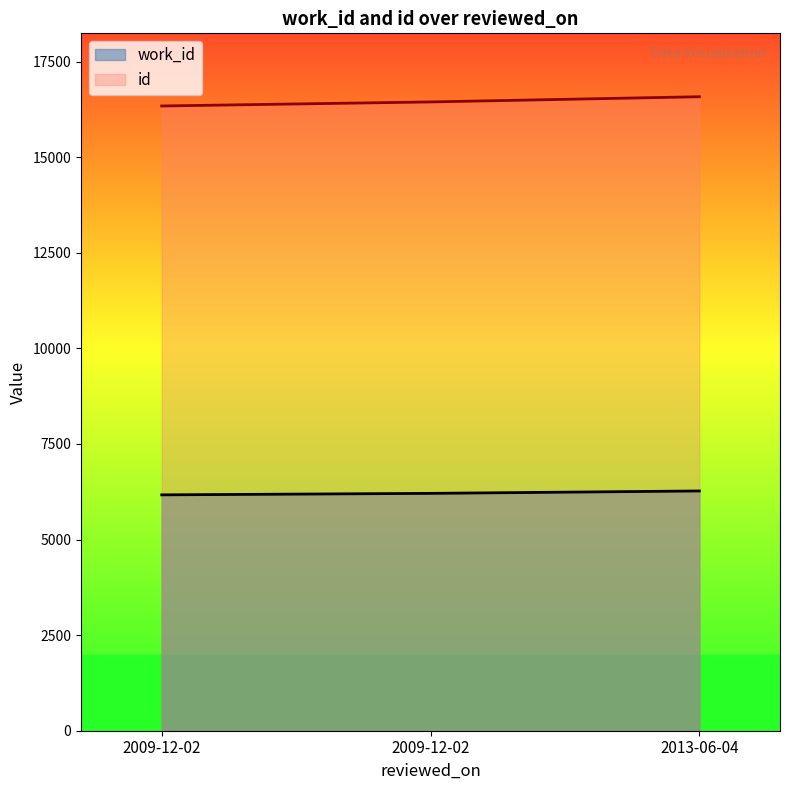

List the labels in order of id value, largest first.

2013-06-04, 2009-12-02, 2009-12-02